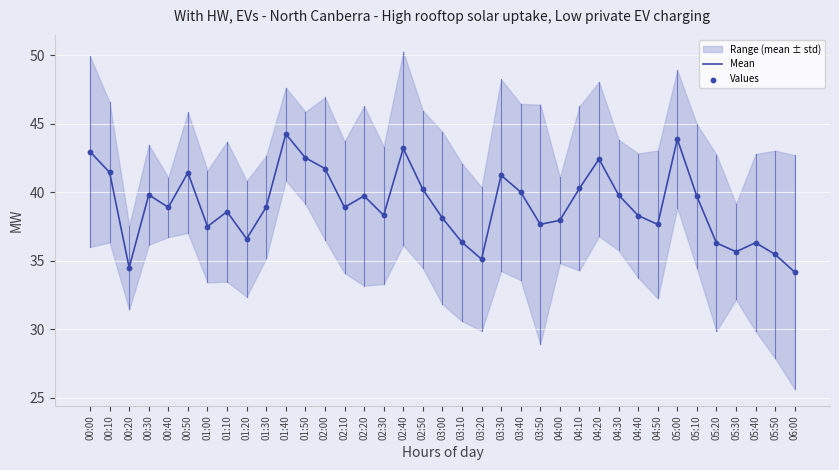

Is the value of Mean at 00:10 greater than the value of Values at 05:40?

Yes